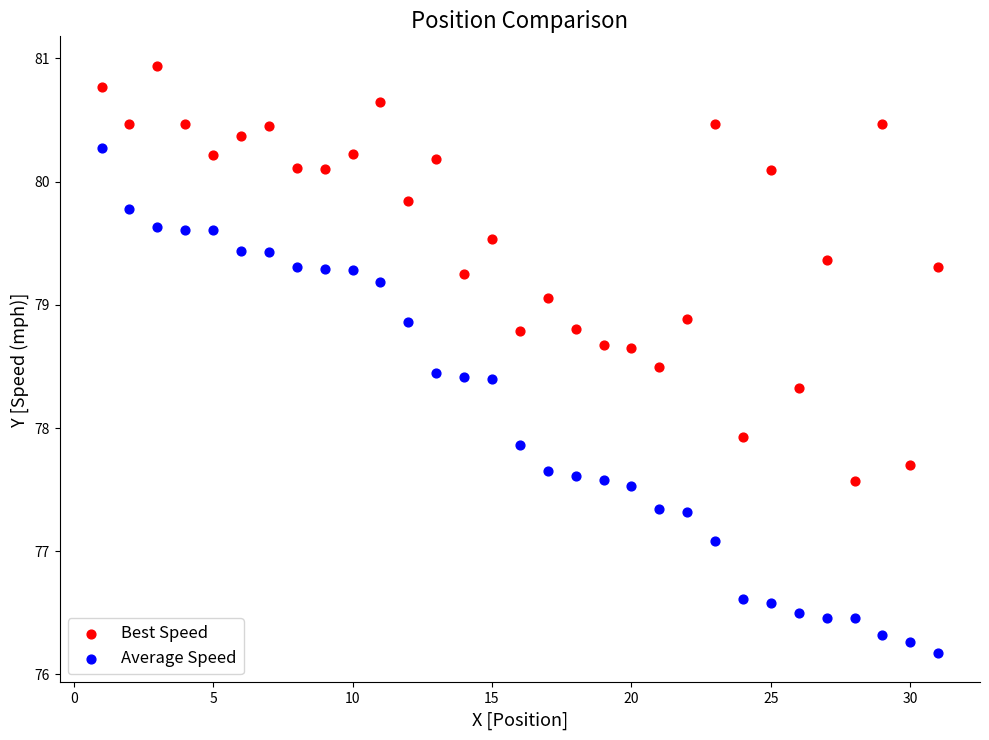

What are all the series names shown in the legend?

Best Speed, Average Speed